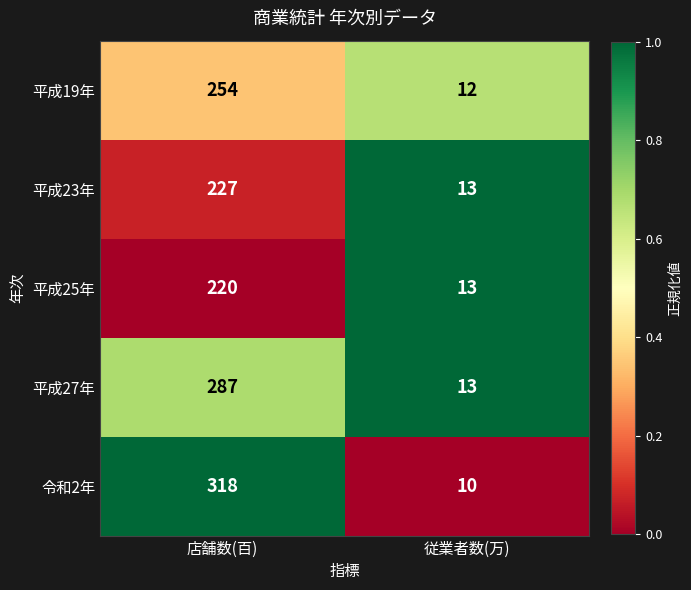

How many values in the 平成25年 series are below 220?

1